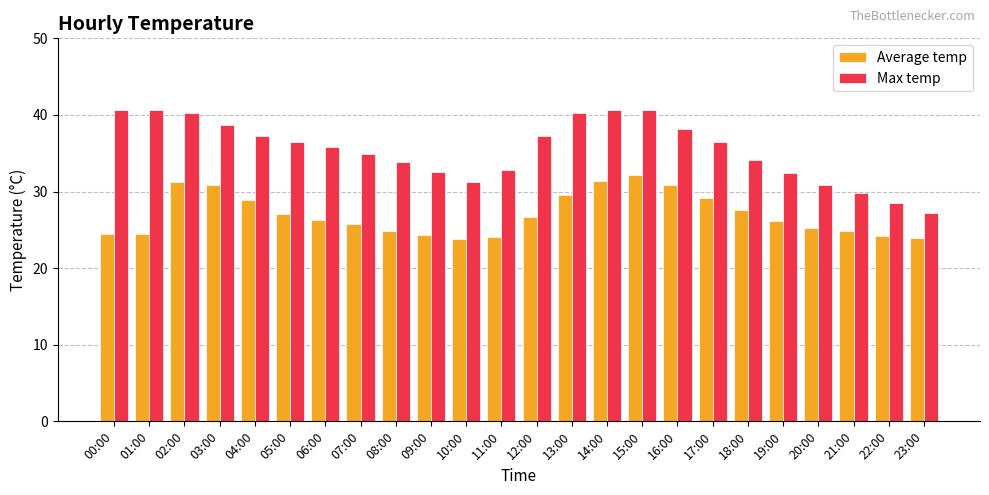

The value of Average temp at 14:00 is 49.3. True or false?

False